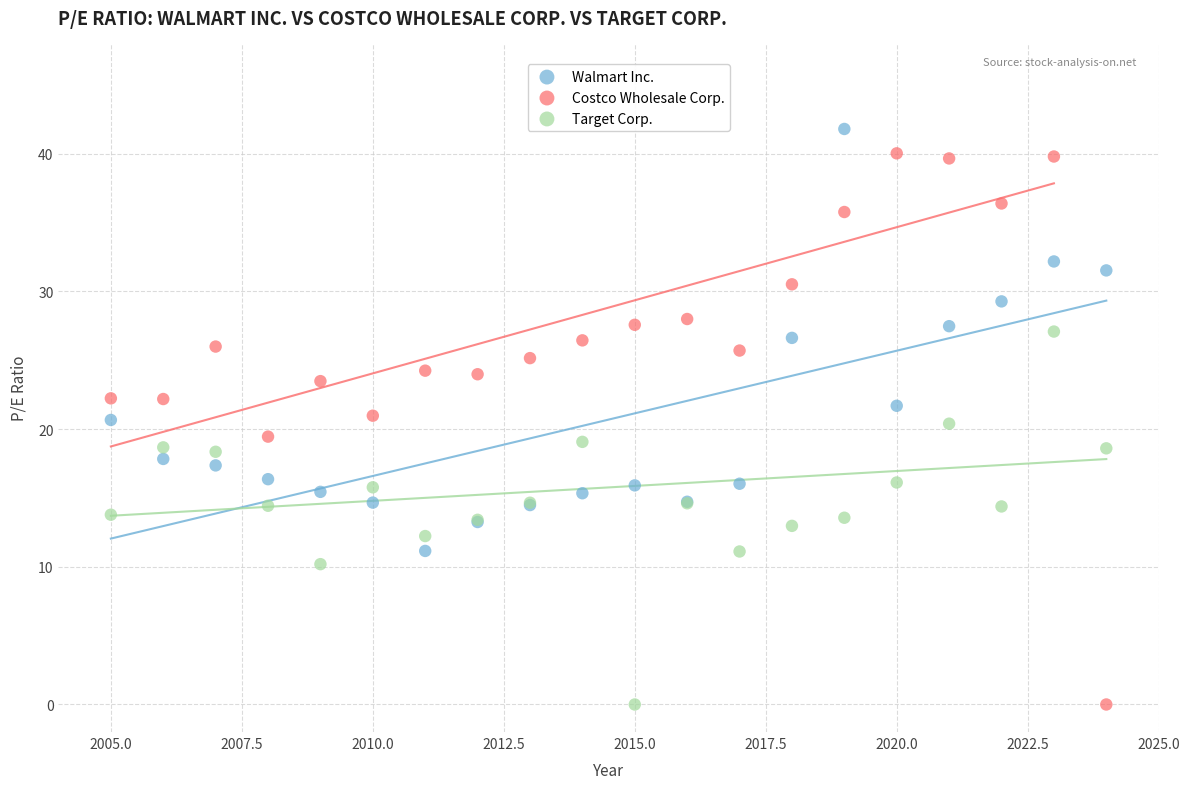

What is the X range (max minus min) for the scatter plot?

19.0